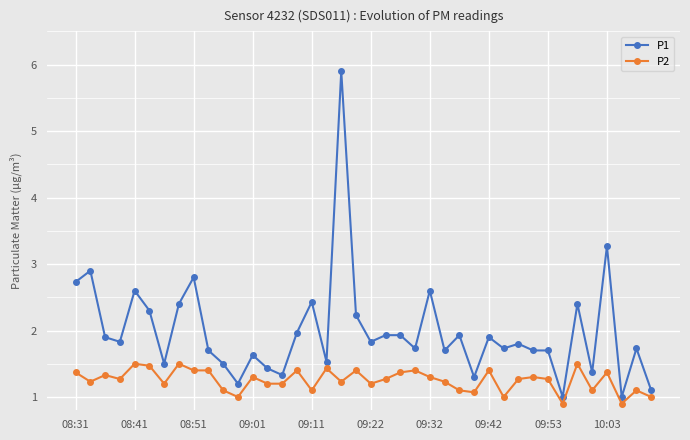

What is the difference between the maximum and minimum values in the P1 series?

4.9